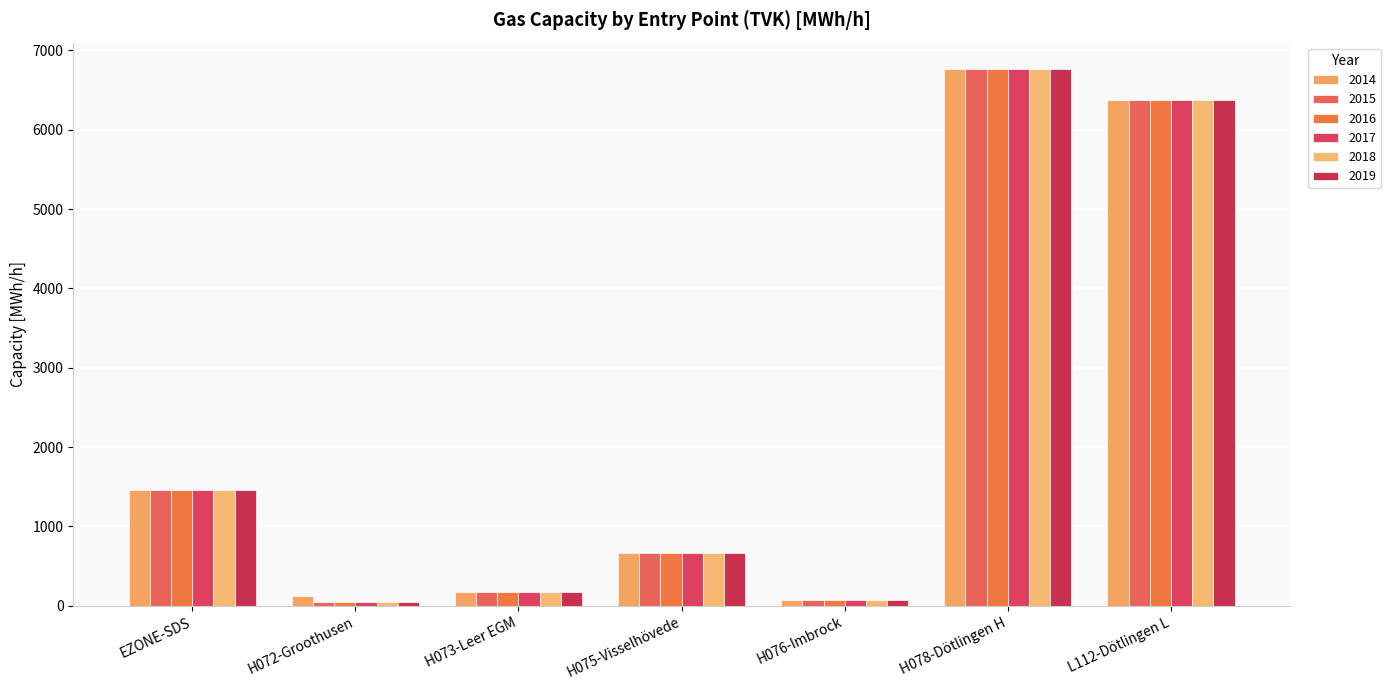

What is the sum of the 2018 values at L112-Dötlingen L and H078-Dötlingen H?

13130.0